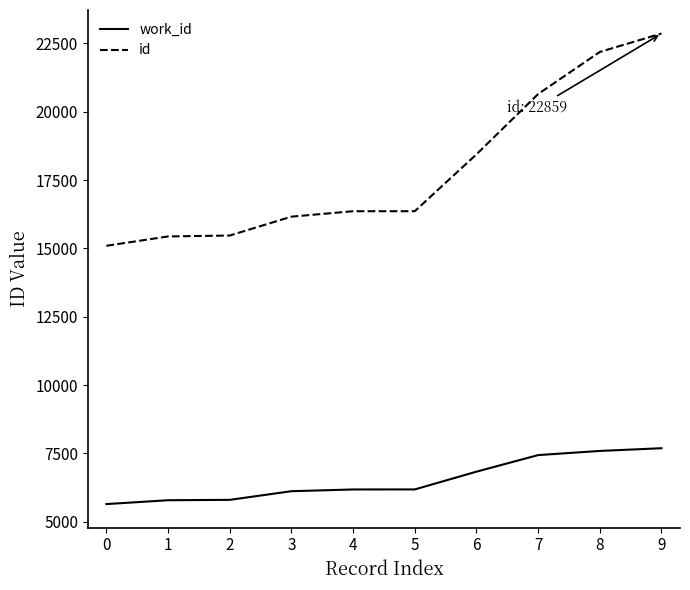

What is the lowest value of the id series?

15095